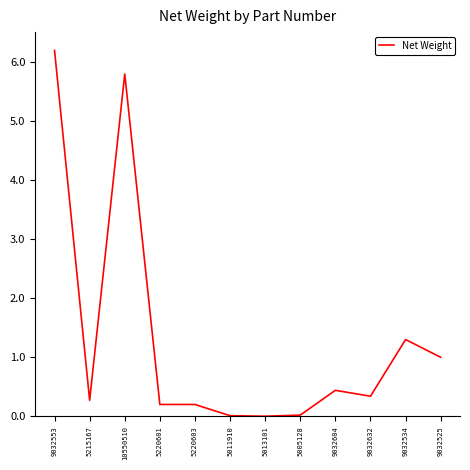

What is the difference between the maximum and minimum values?

6.2